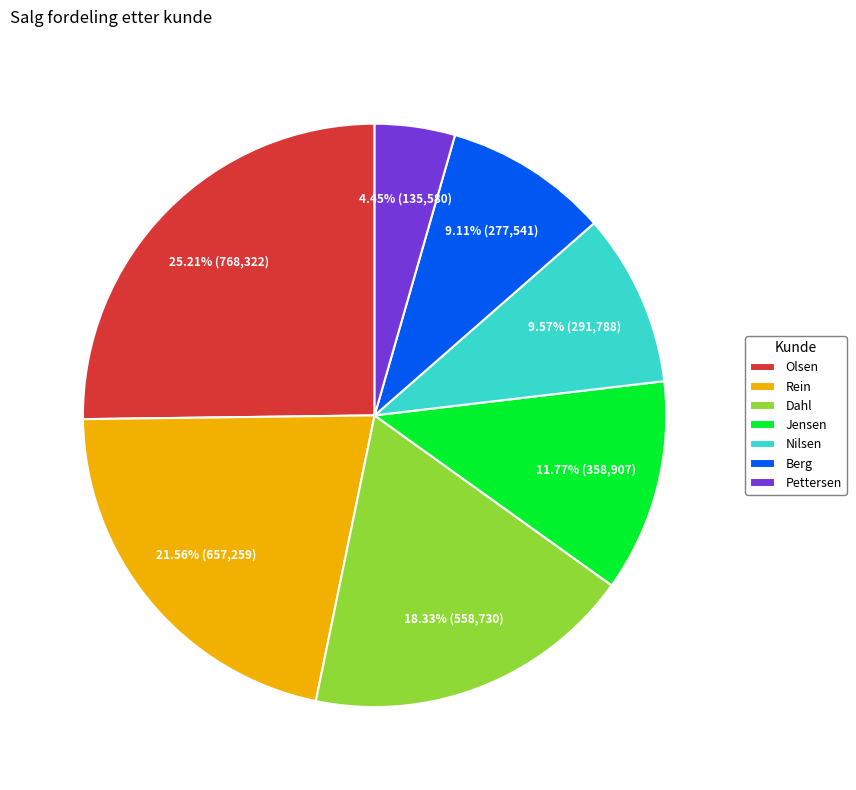

Does Berg represent more than half of the total?

No